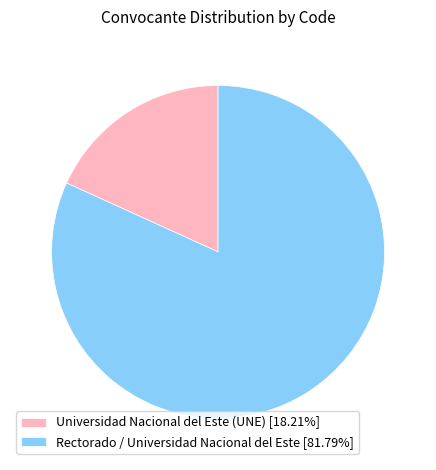

How many segments does this pie chart have?

2